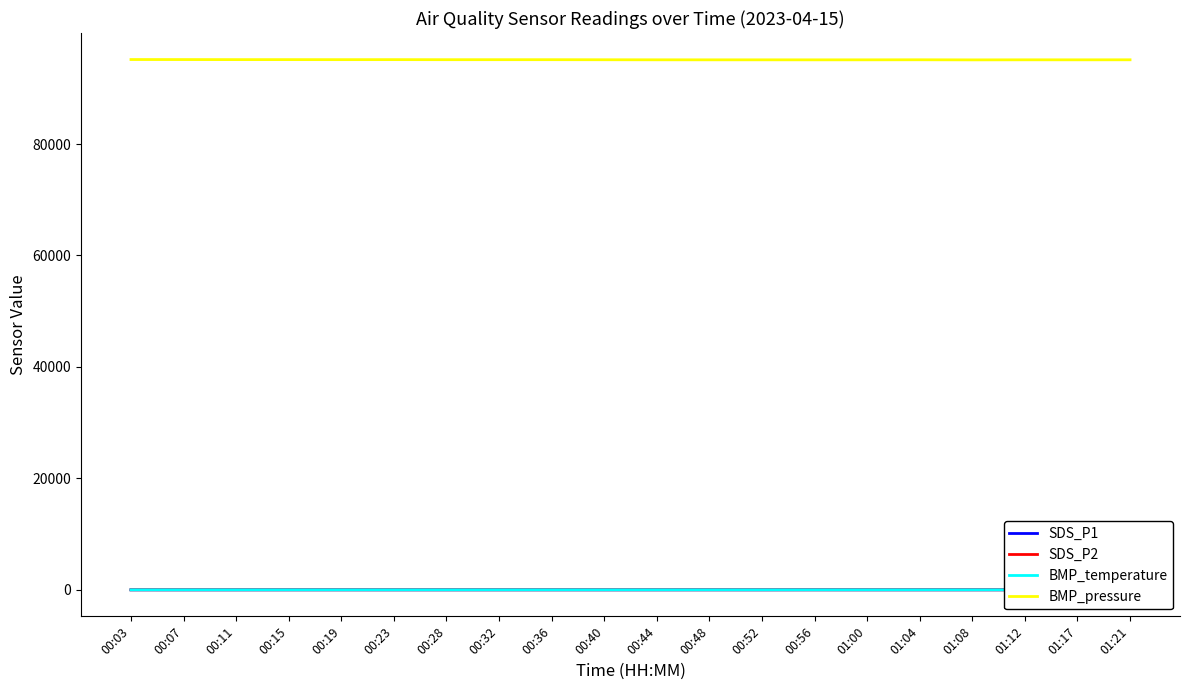

Does the chart have visible grid lines?

No